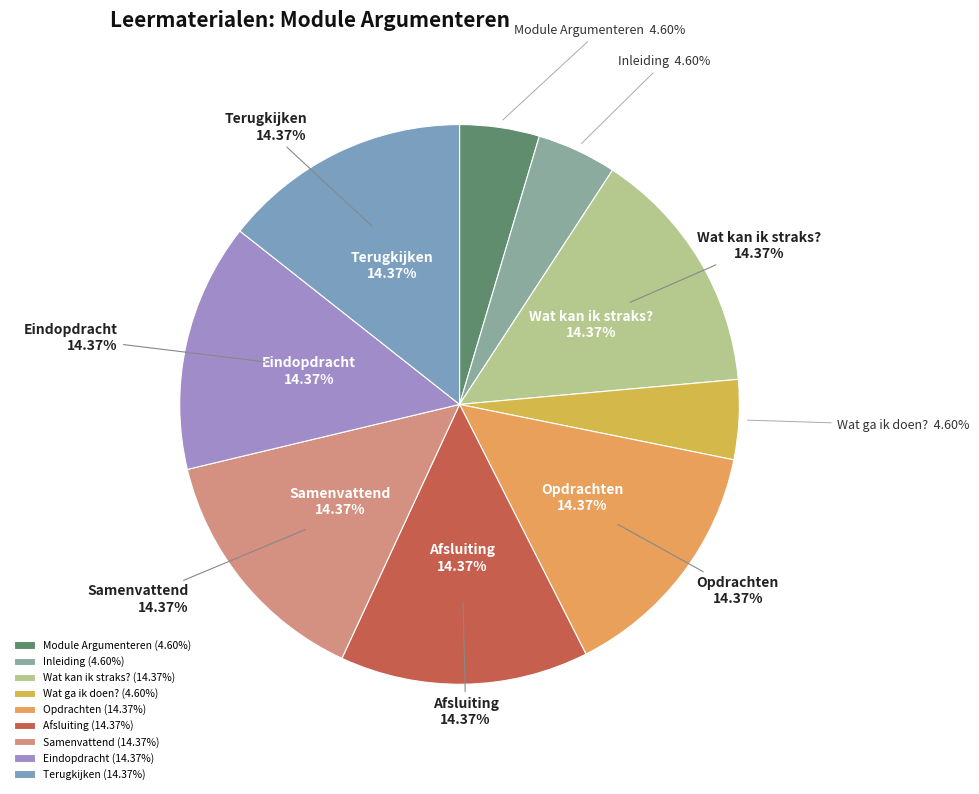

How many slices are in this pie chart?

9